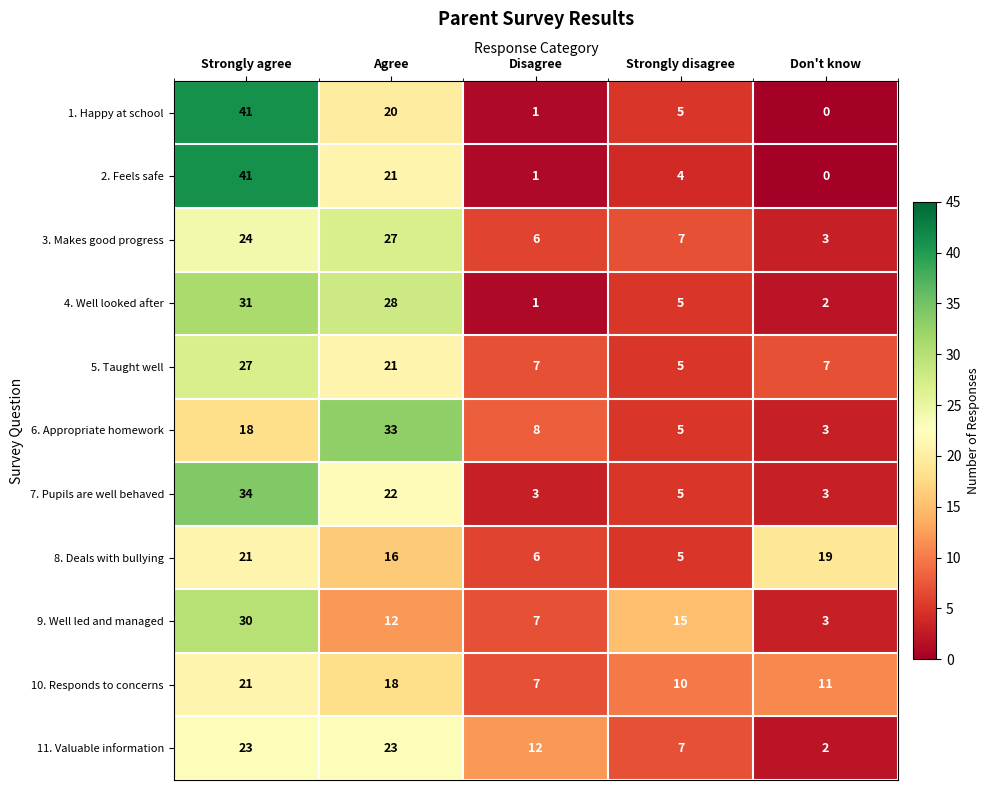

Is the value of 3. Makes good progress at Don't know greater than the value of 8. Deals with bullying at Don't know?

No